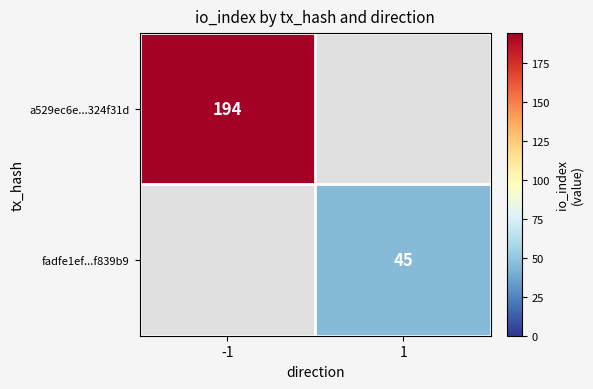

Which has a higher value, 1 or -1?

-1